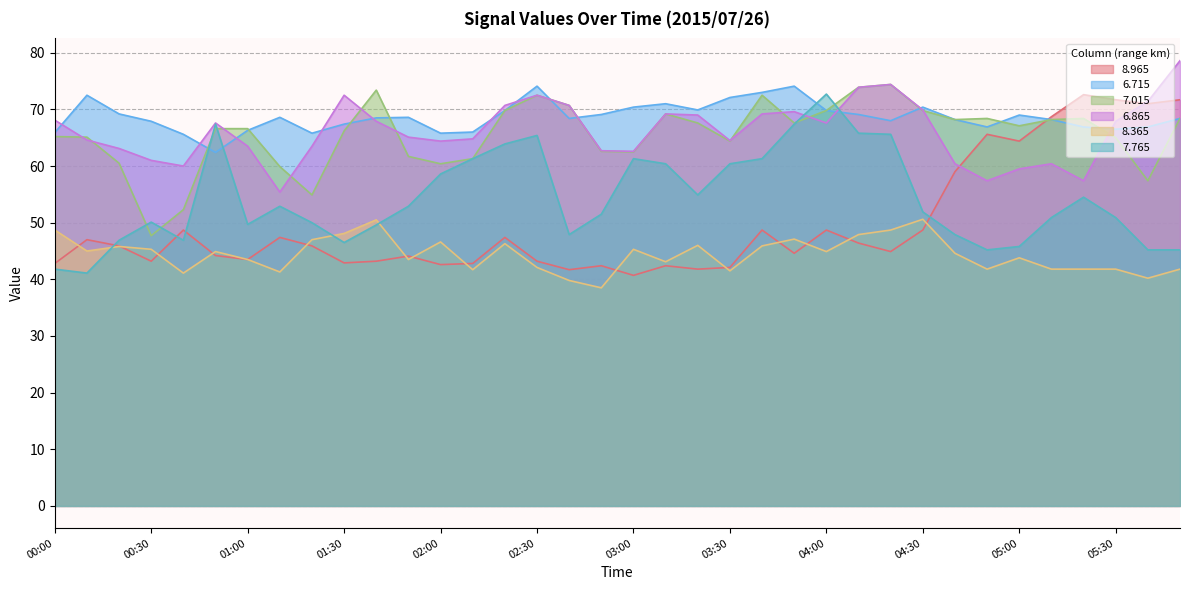

What is the difference between the highest and lowest values at 06:30?

36.8